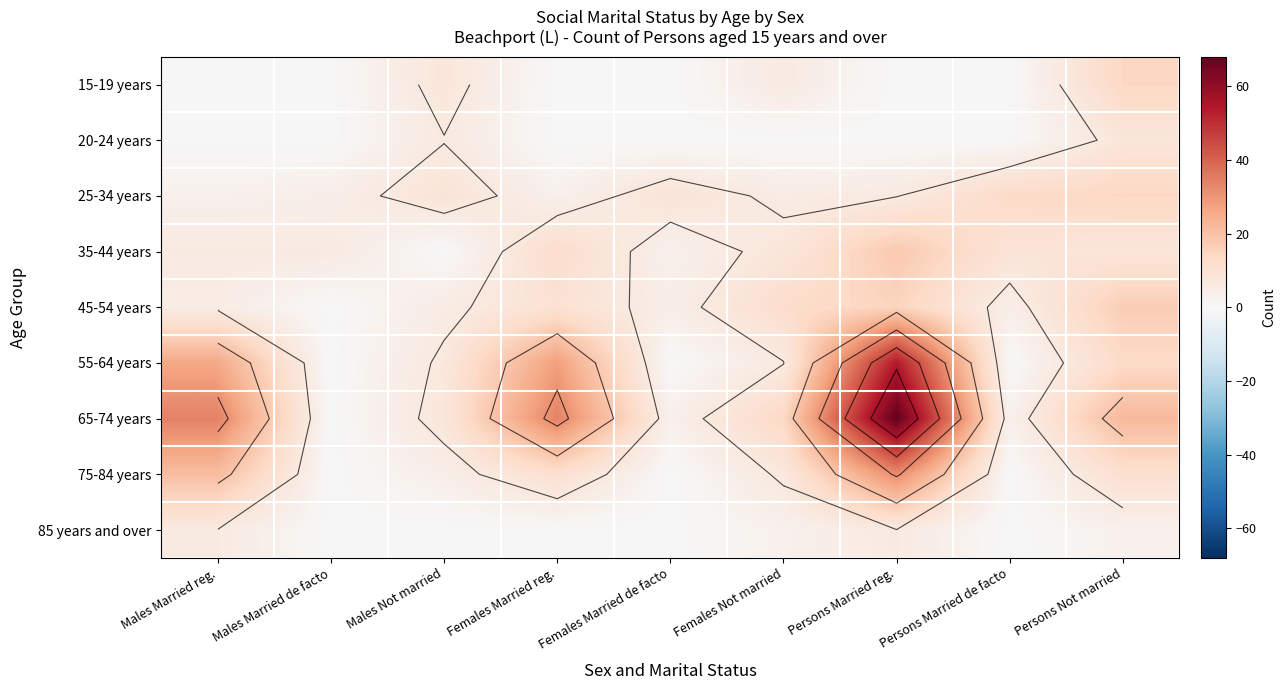

The 20-24 years series shows 0 at Males Married de facto. True or false?

True